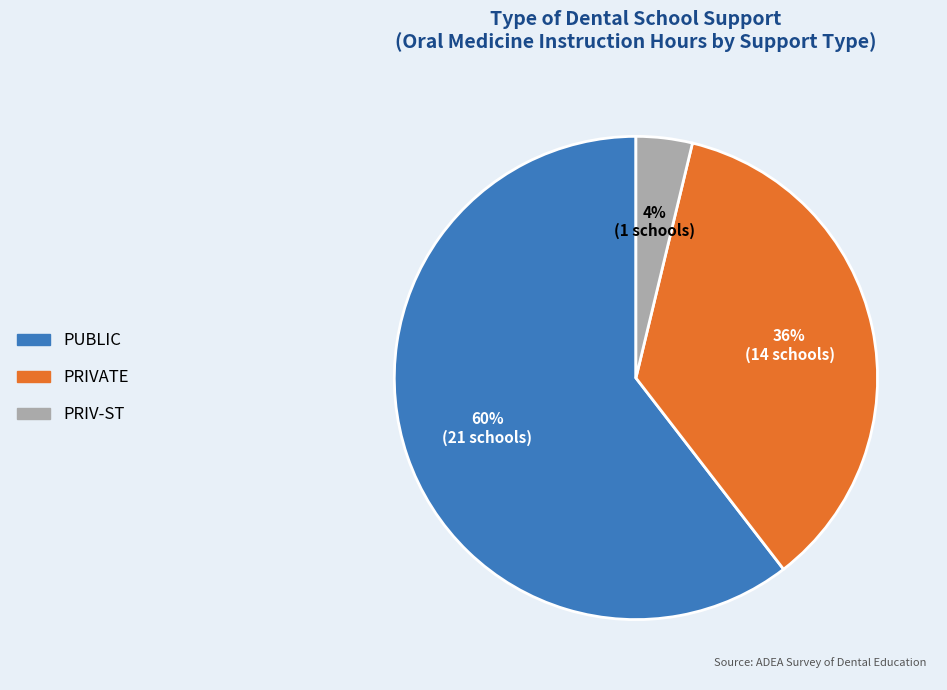

How many slices are in this pie chart?

3